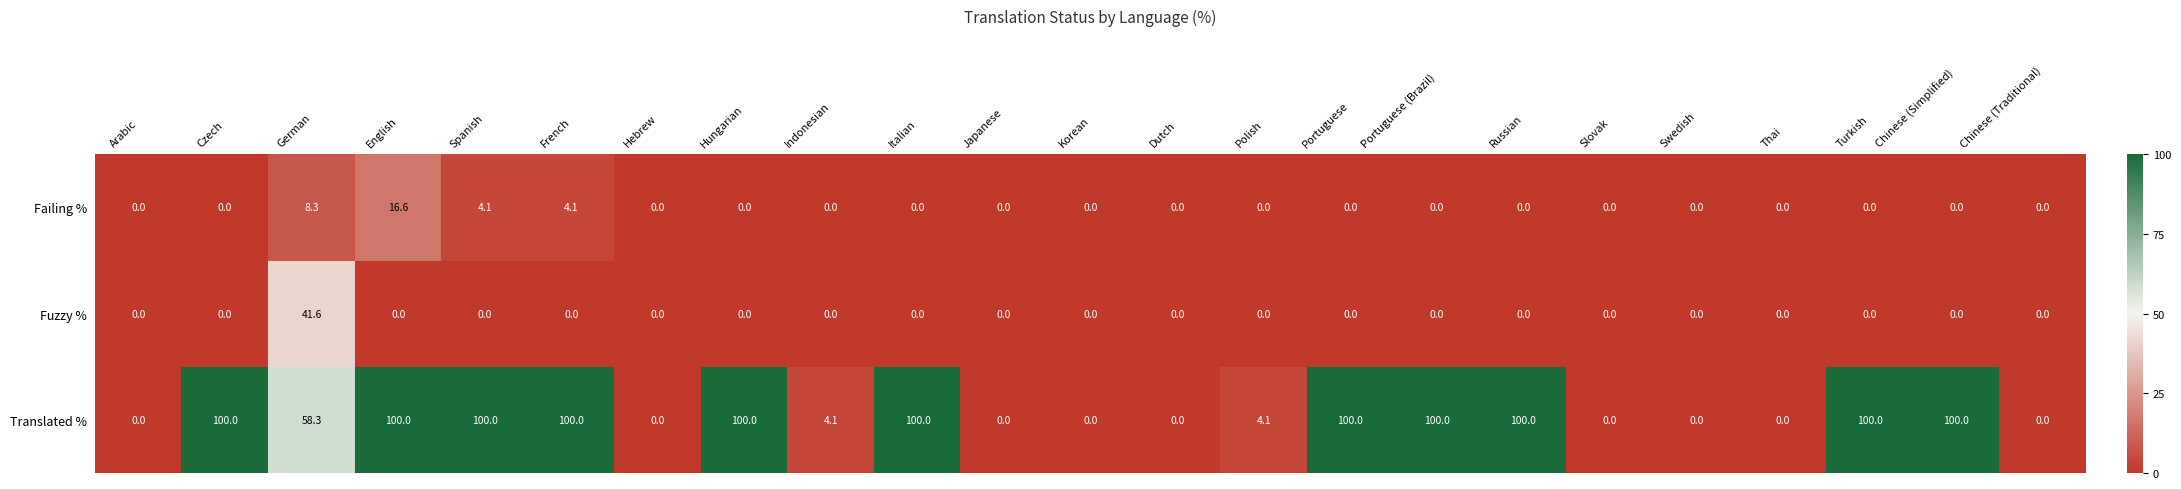

How many values in Fuzzy % are above zero?

1